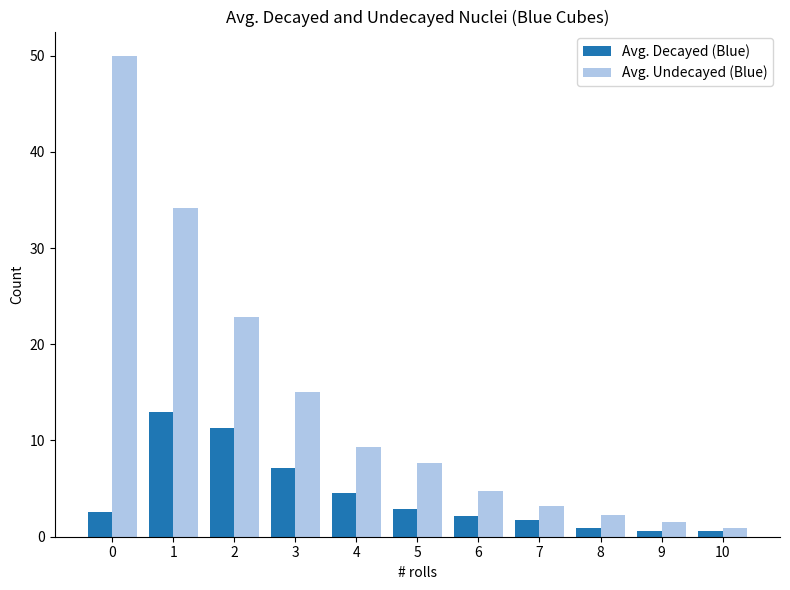

What is the sum of all Avg. Decayed (Blue) values?

47.4